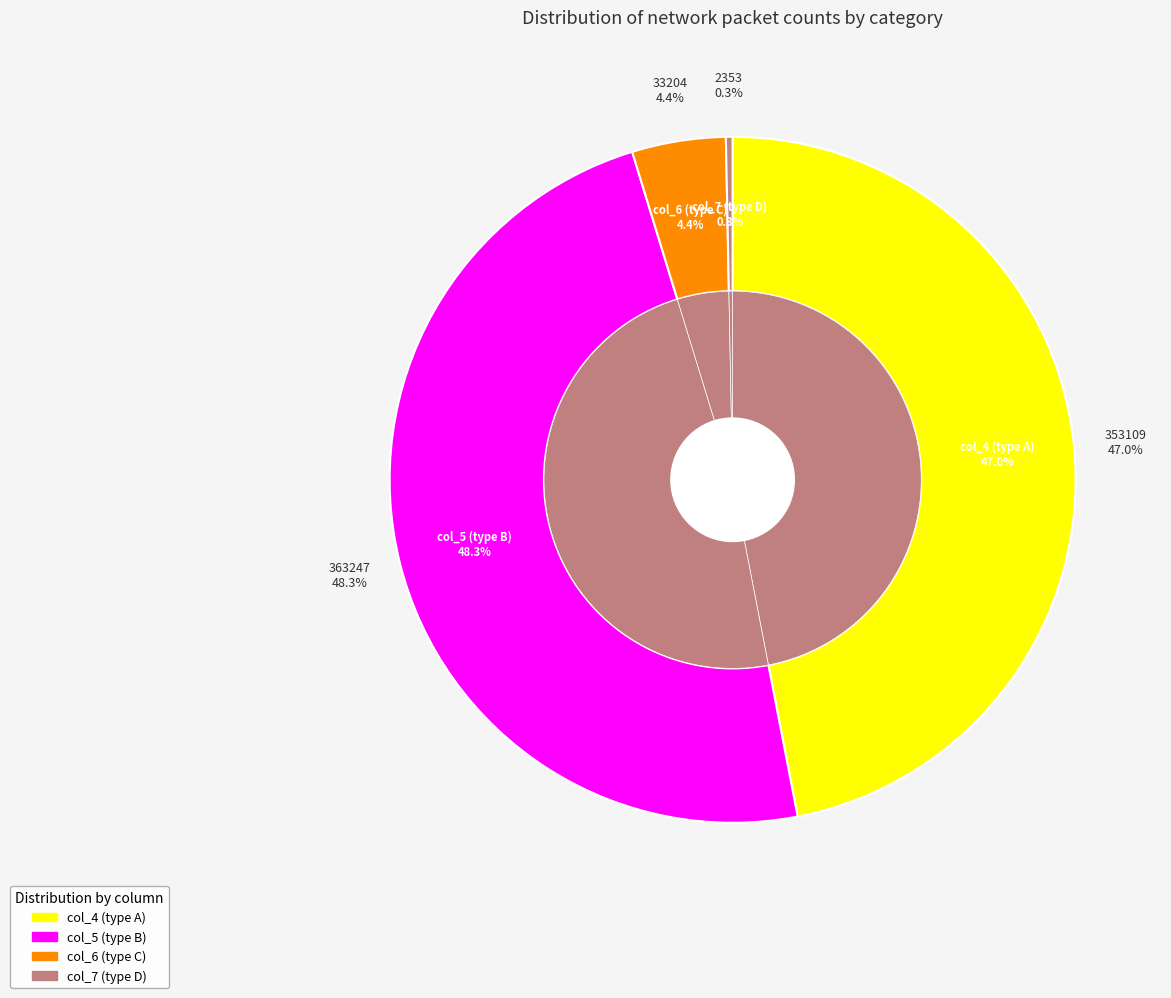

Do 10 and col_5 together represent more than half of the pie?

No